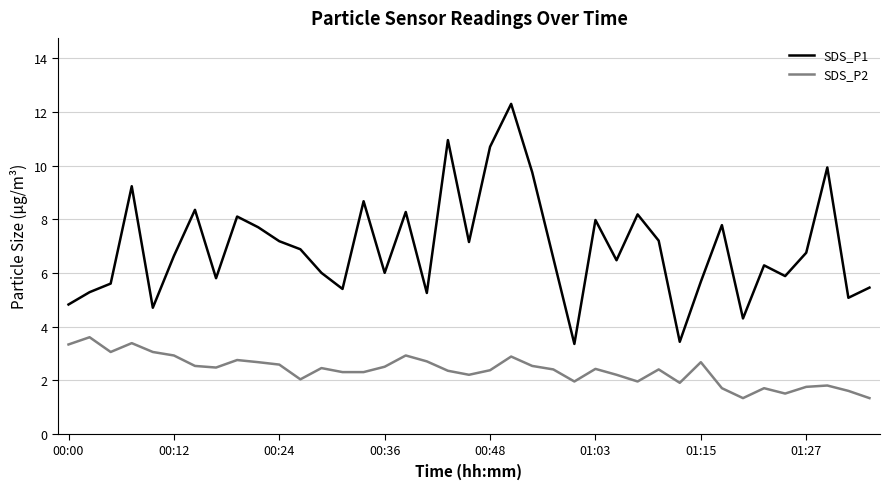

True or false: SDS_P1 and SDS_P2 cross at least once.

False